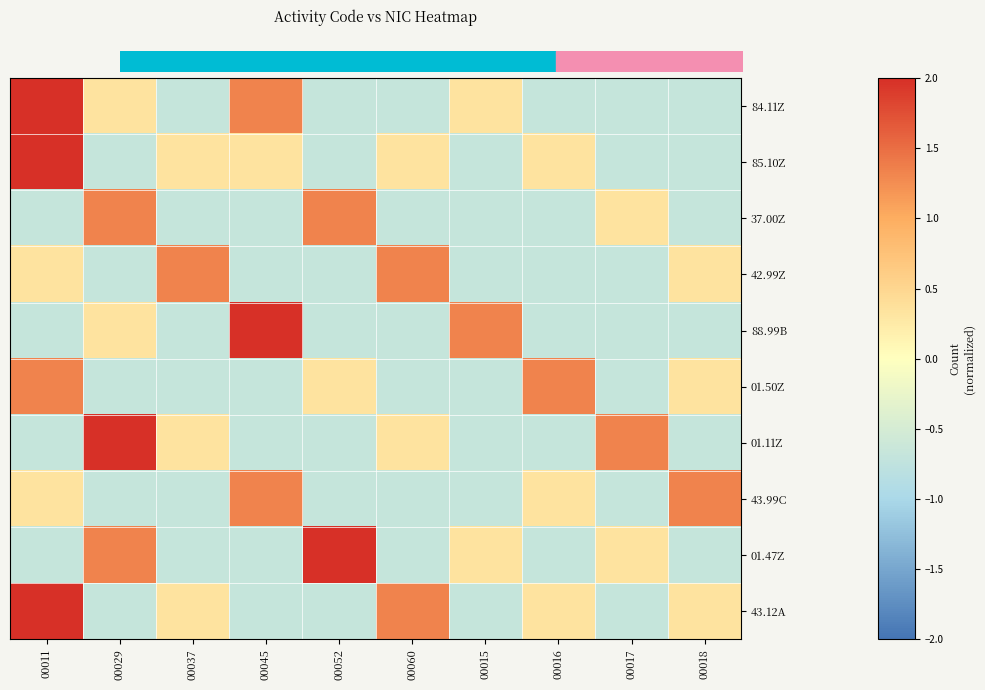

At which category is the sum across all series the highest?

00011